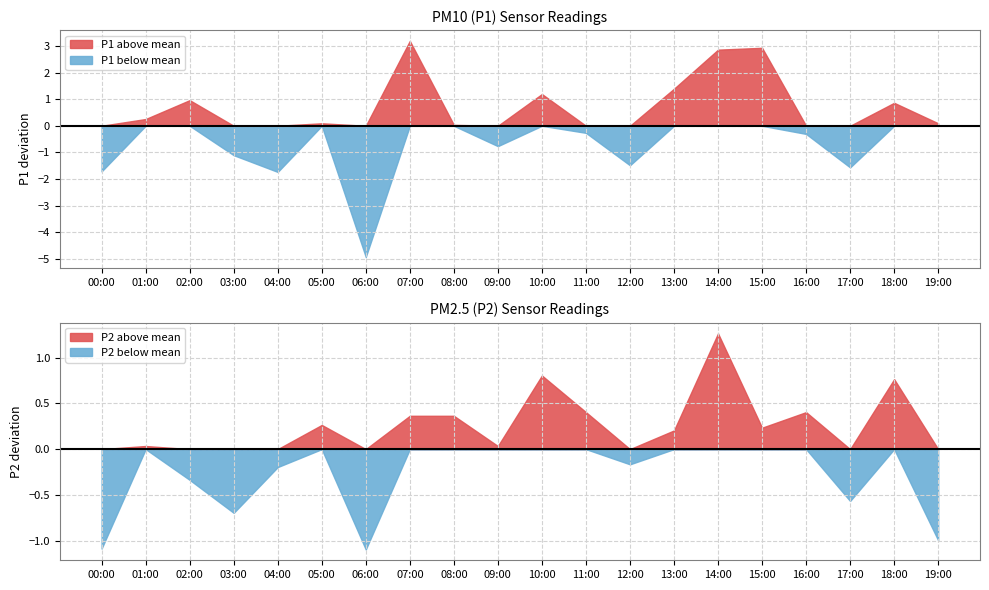

Rank the categories by P2 value from highest to lowest.

14:00, 10:00, 18:00, 11:00, 16:00, 07:00, 08:00, 05:00, 15:00, 13:00, 01:00, 09:00, 12:00, 04:00, 02:00, 17:00, 03:00, 19:00, 00:00, 06:00